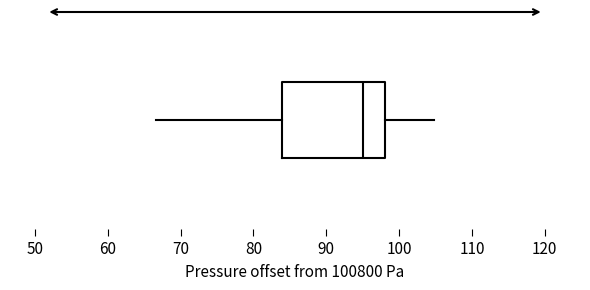

Read this box plot against the x-axis: the position of the median line, the range covered by the box, and the ends of both whiskers. The values are not printed on the chart, so give them approximately, as read against the axis.

median 95, box 84 to 98, whiskers 67 to 105